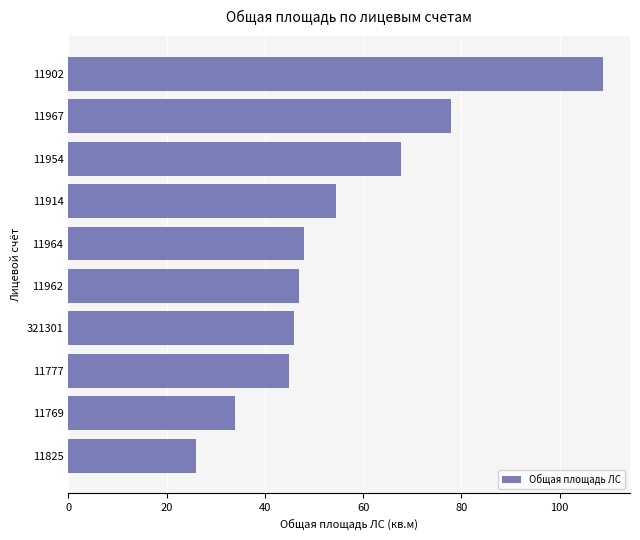

Rank the categories by value from highest to lowest.

11902, 11967, 11954, 11914, 11964, 11962, 321301, 11777, 11769, 11825